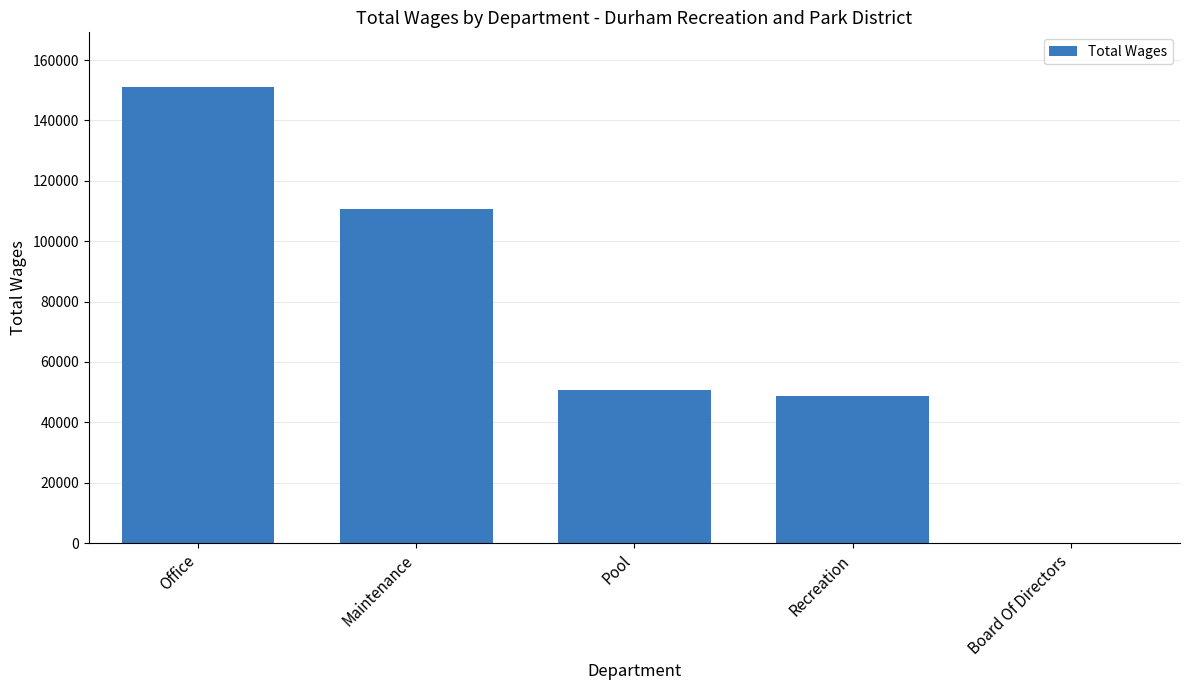

What is the sum of the values at Recreation and Pool?

99293